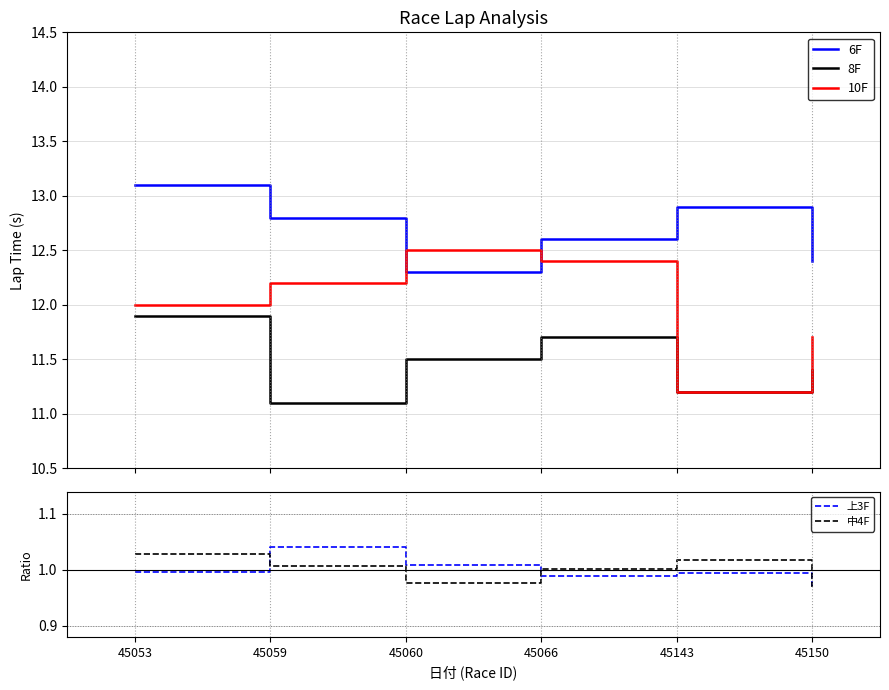

True or false: 8F and 10F intersect in this chart.

False